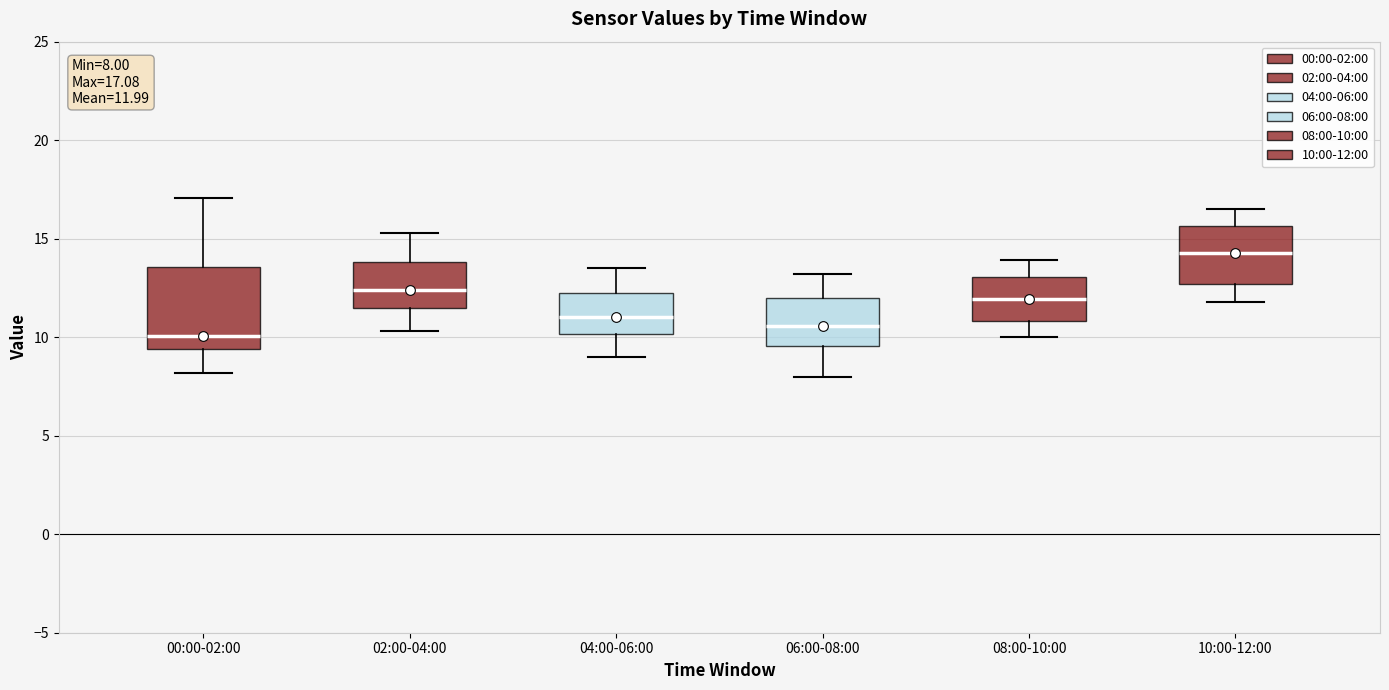

Comparing the boxes themselves (not the whiskers), which one is the tallest?

00:00-02:00